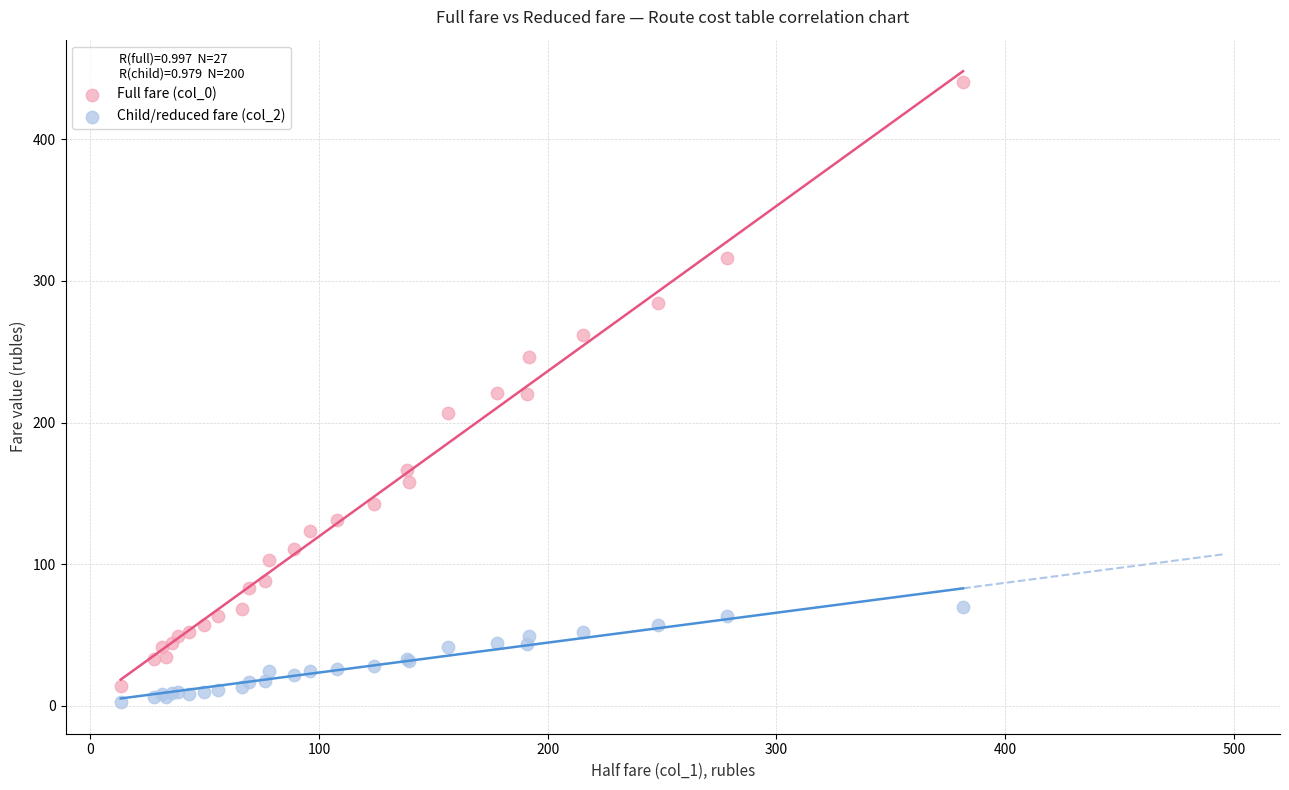

Which series contains the lowest Y value?

Child/reduced fare (col_2)